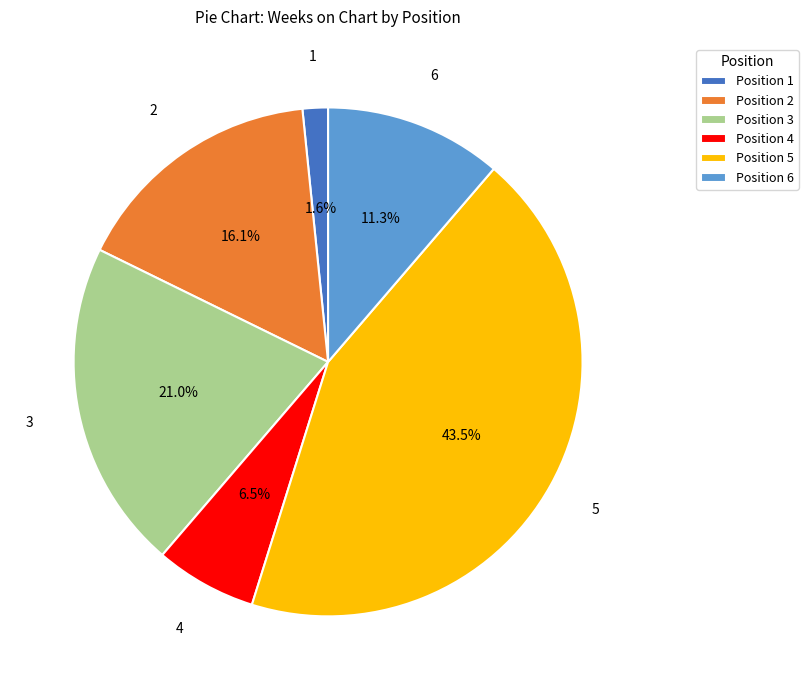

Which category has the smallest portion of the pie?

Position 1